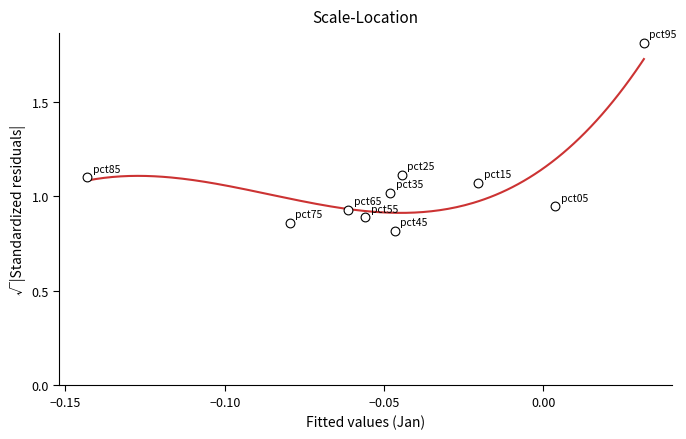

Count the number of points in this scatter plot.

10